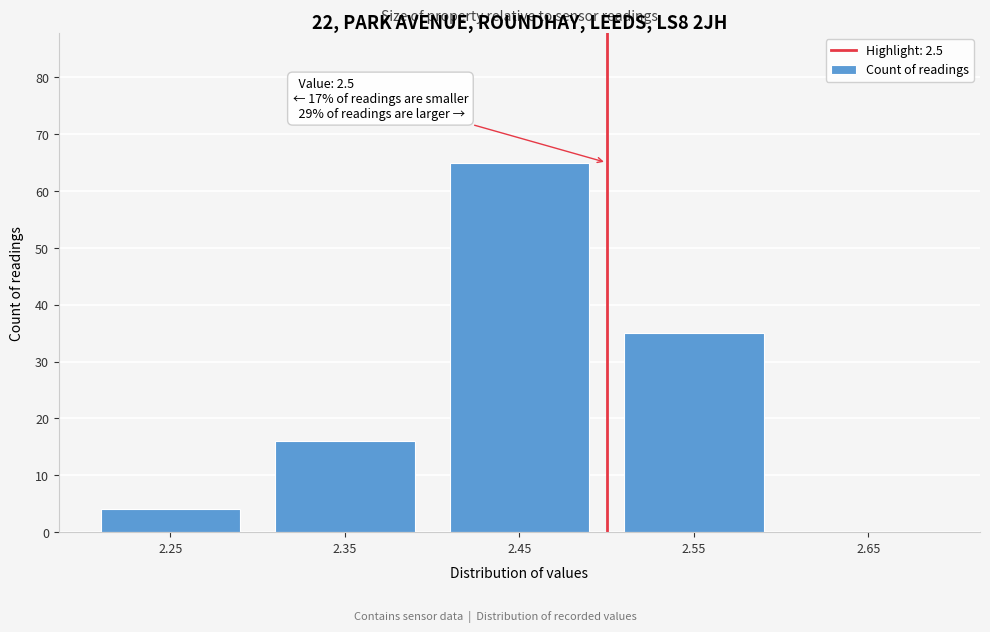

Over which range of the x-axis is the bar tallest?

2.4 to 2.5